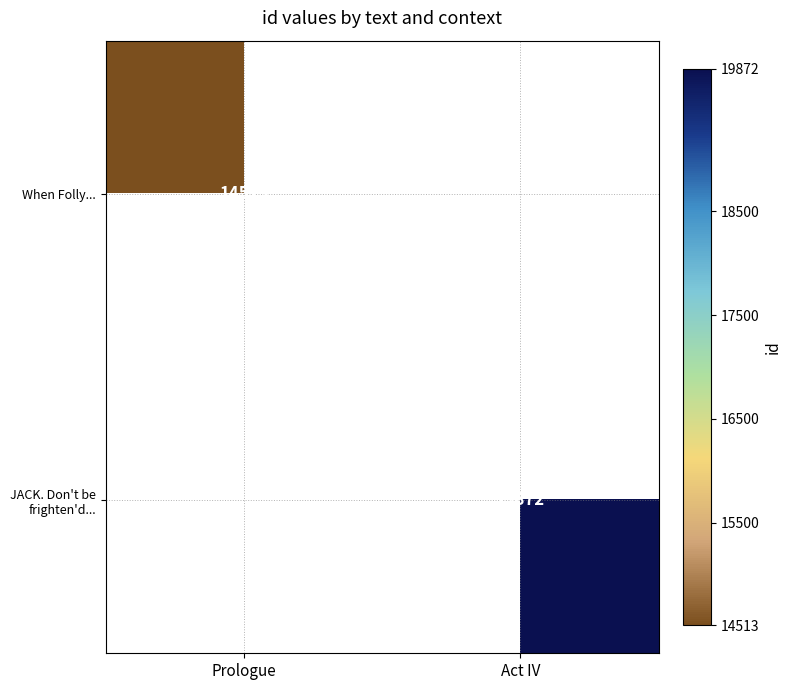

At which category does the chart reach its peak across all series?

Act IV